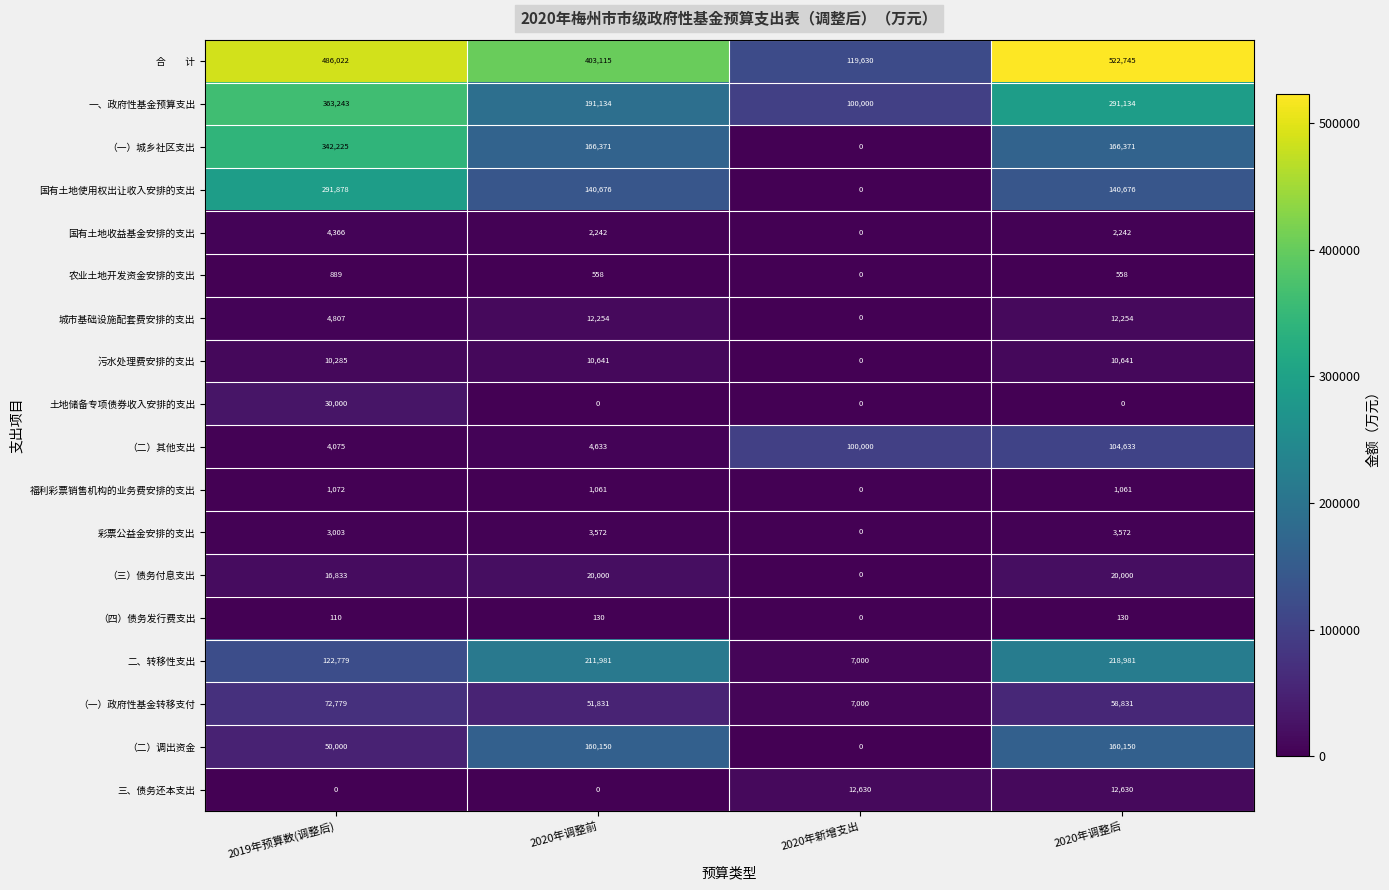

How many distinct data groups are displayed?

18